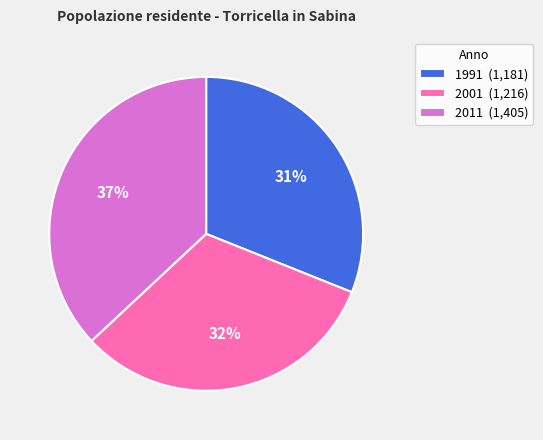

How many segments does this pie chart have?

3